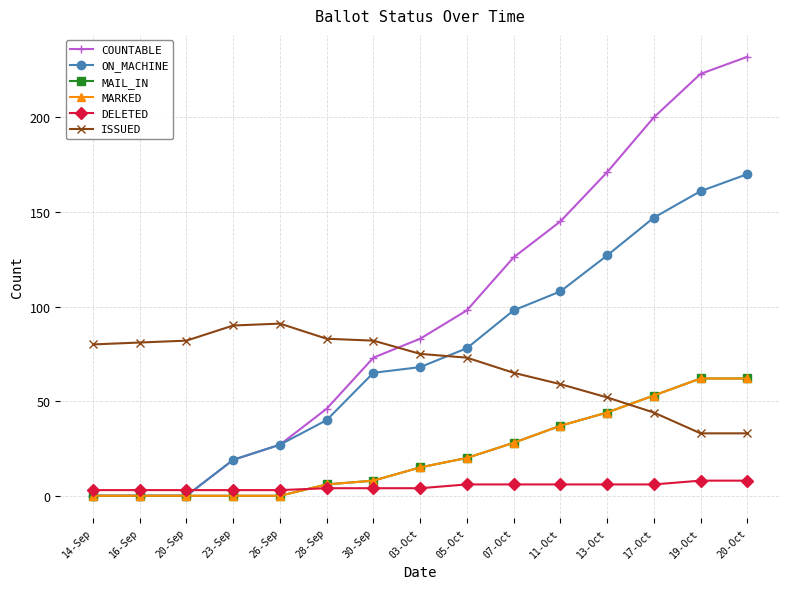

Does the chart have visible grid lines?

Yes